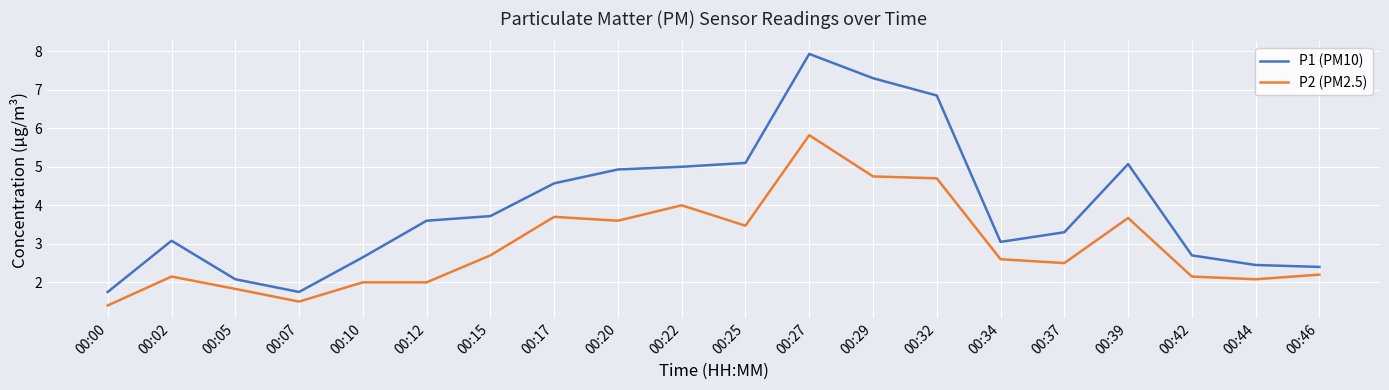

What is the minimum value for P1 (PM10)?

1.8